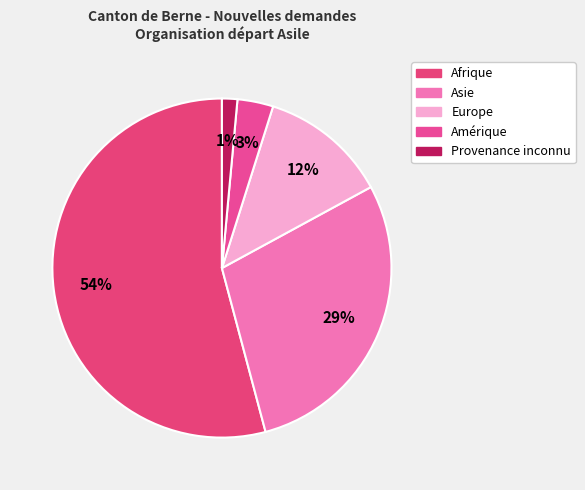

Count the number of slices in the pie.

5